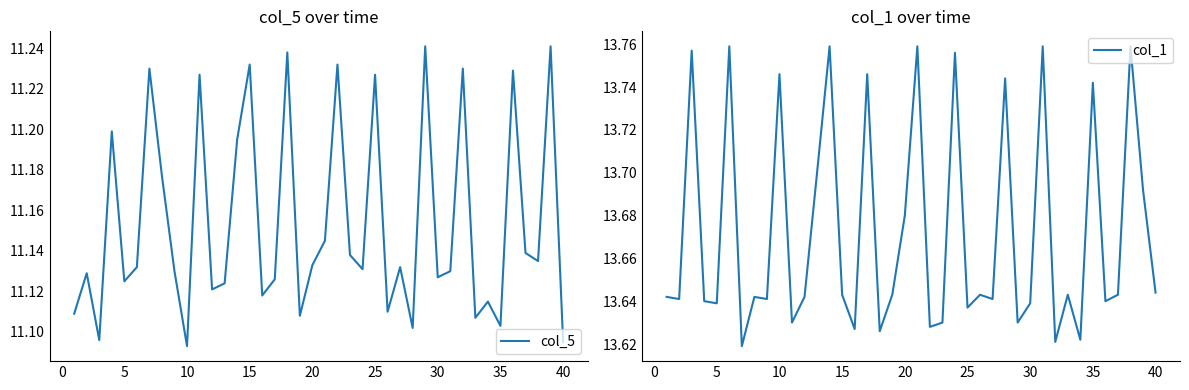

How many data points does each series have?

40